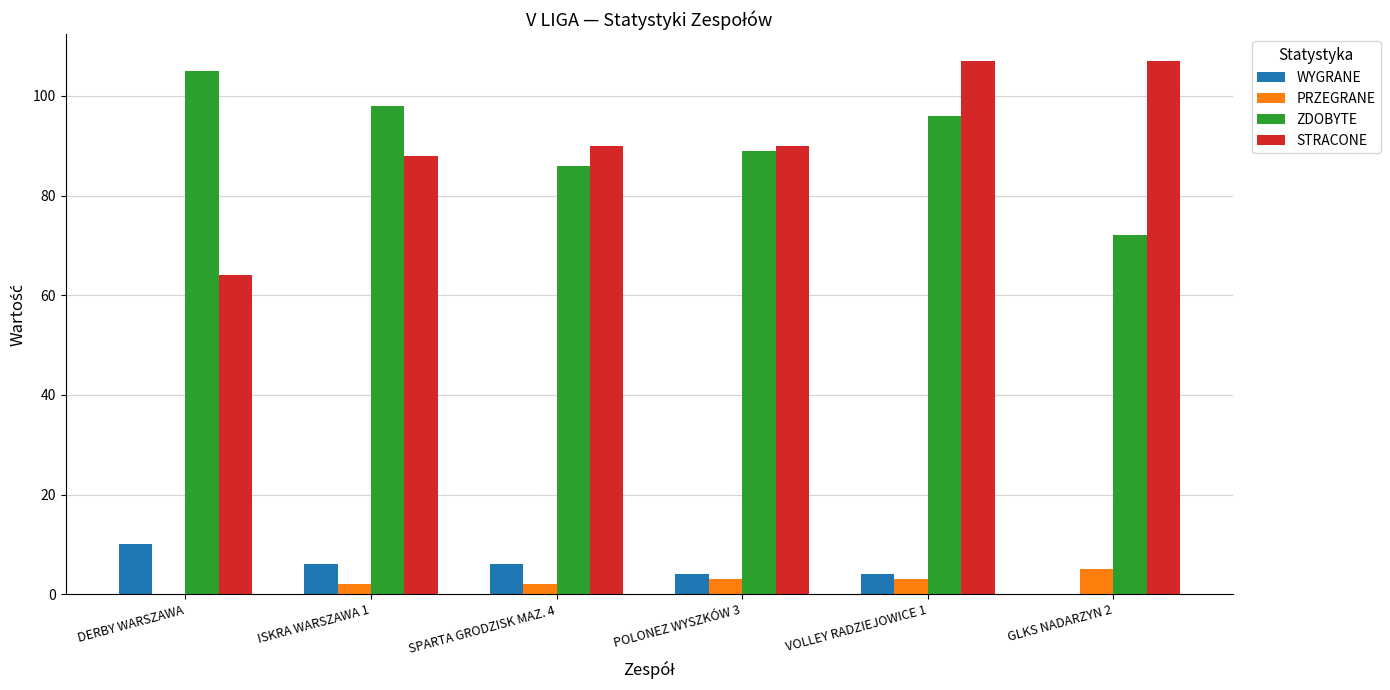

What is the difference between the PRZEGRANE values at DERBY WARSZAWA and POLONEZ WYSZKÓW 3?

3